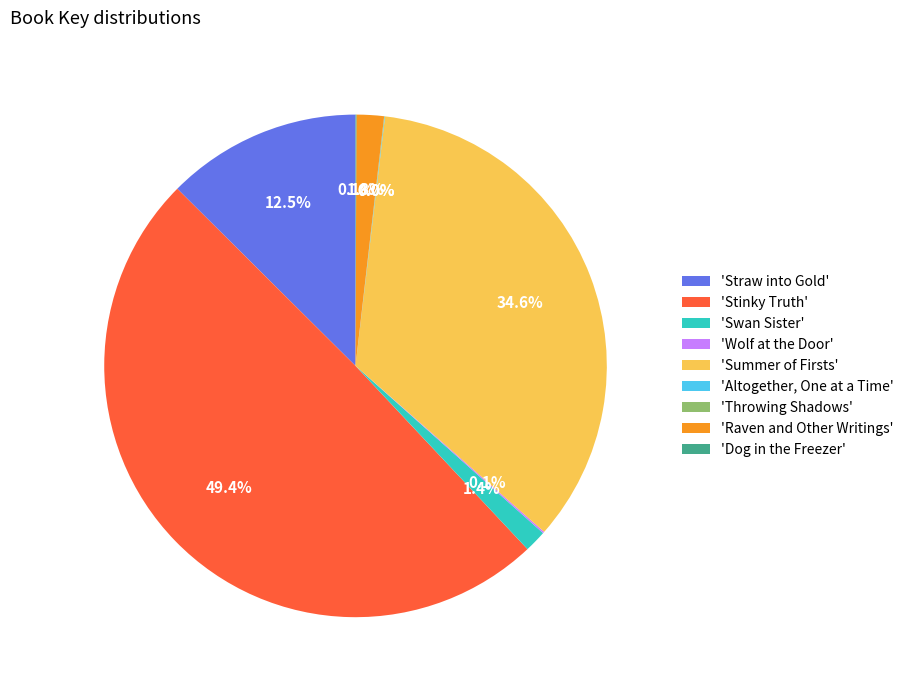

How much of the chart is everything except 'Stinky Truth'?

50.6%